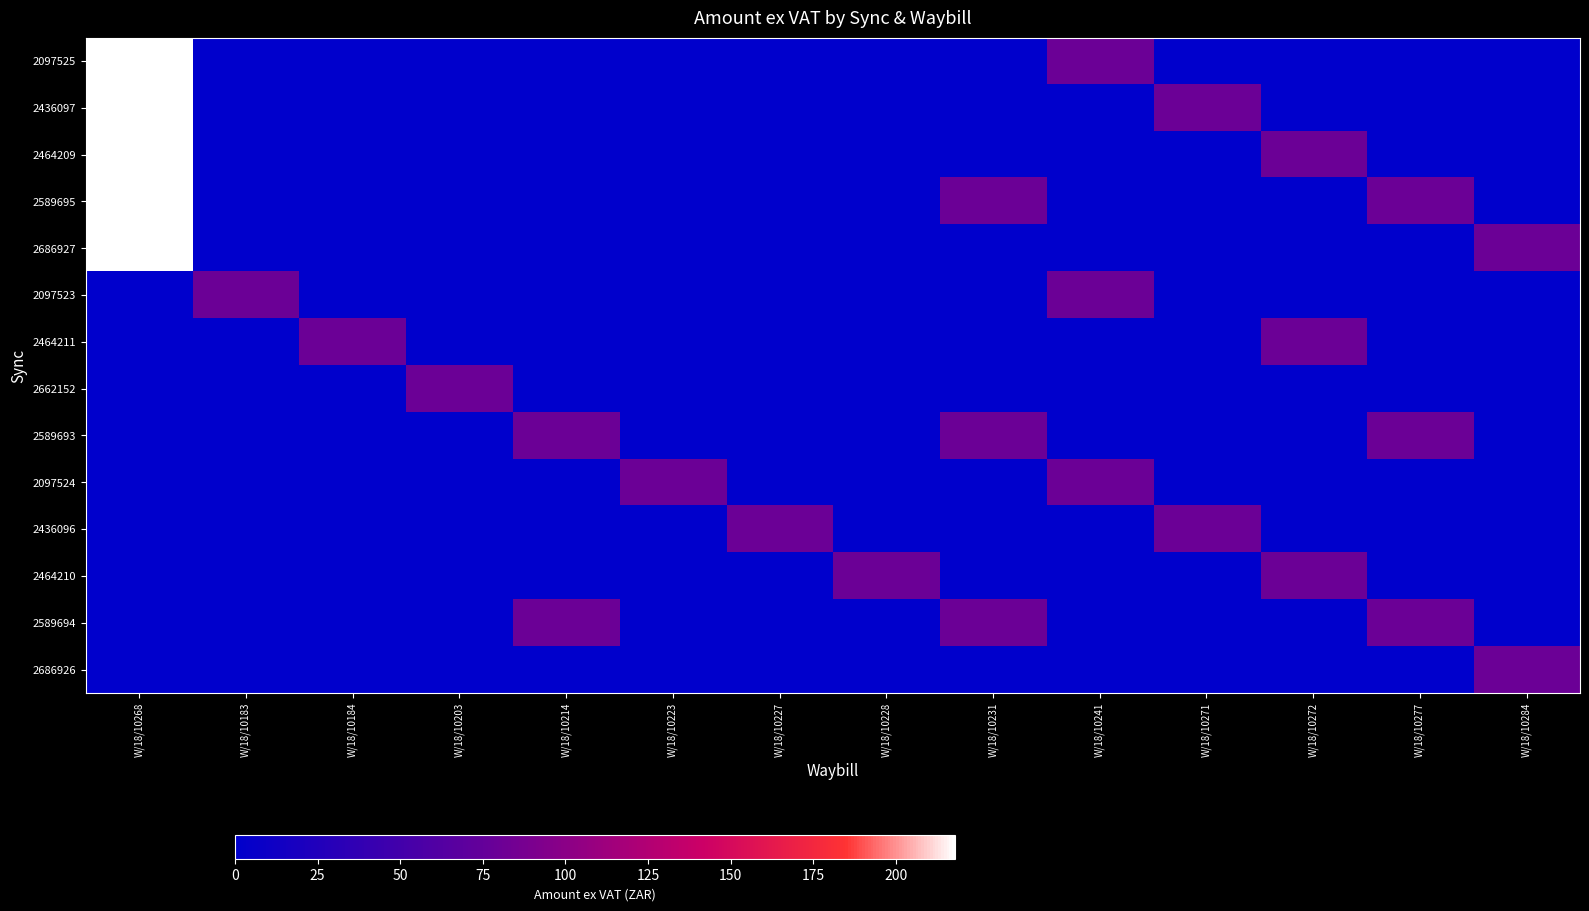

Which series has the largest total across all categories?

2589695